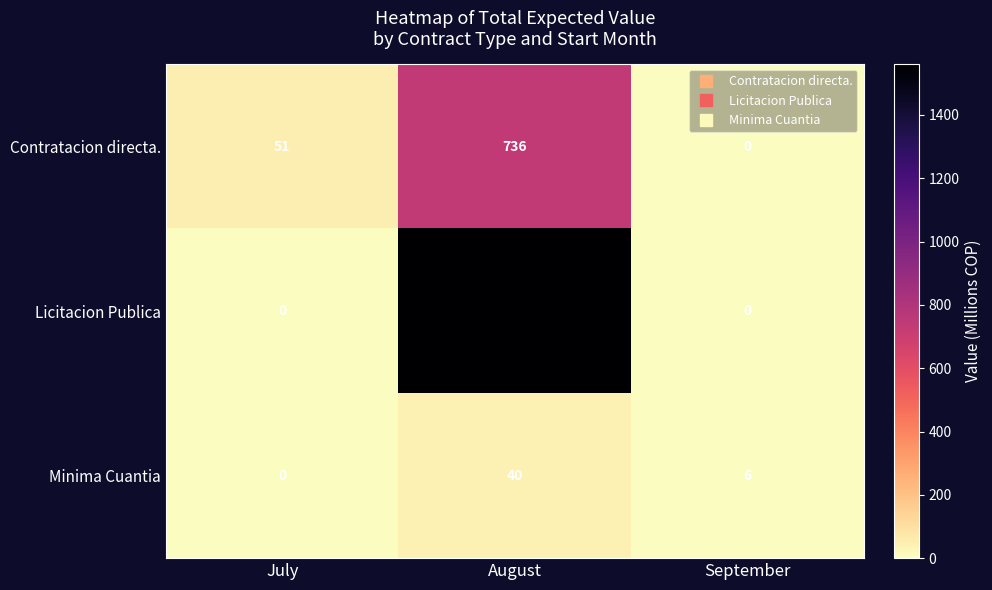

What is the spread (max minus min) of values at August?

1520